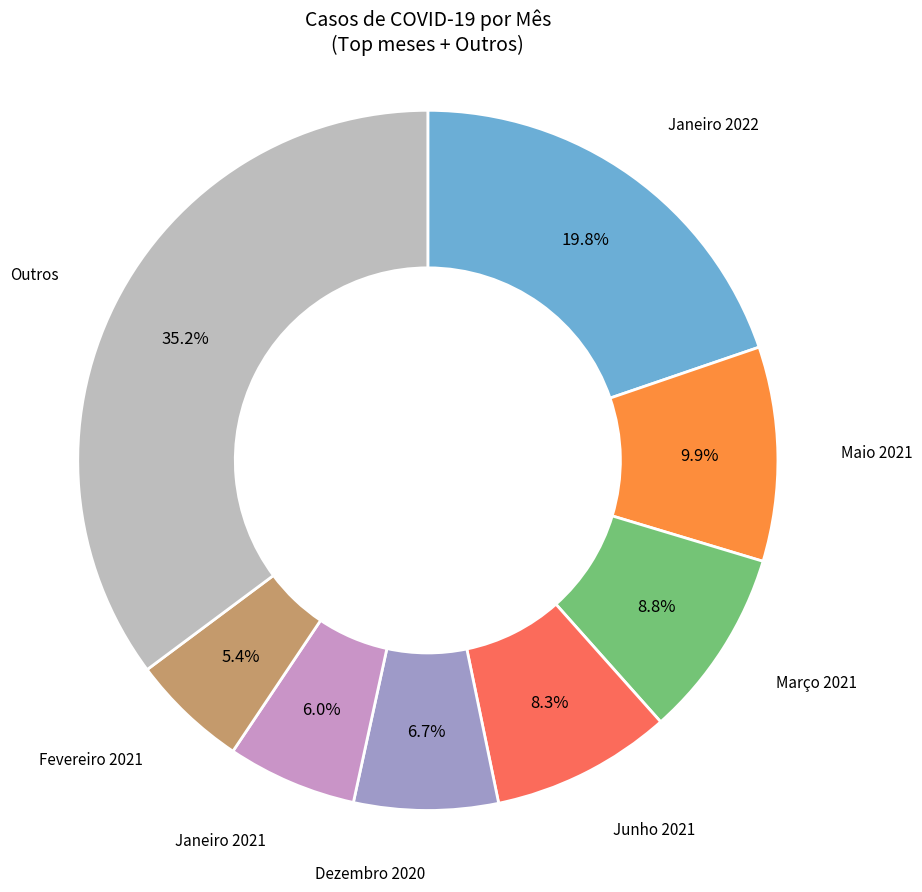

Is there a majority slice in this chart?

No